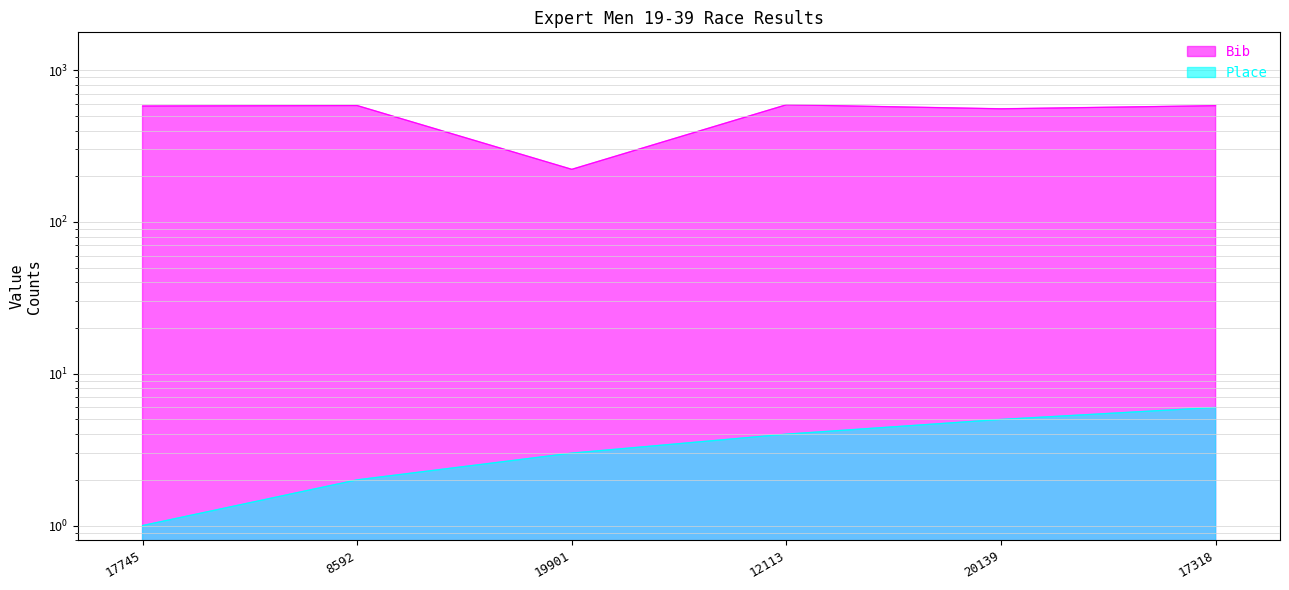

What is the average value of the Place series?

4